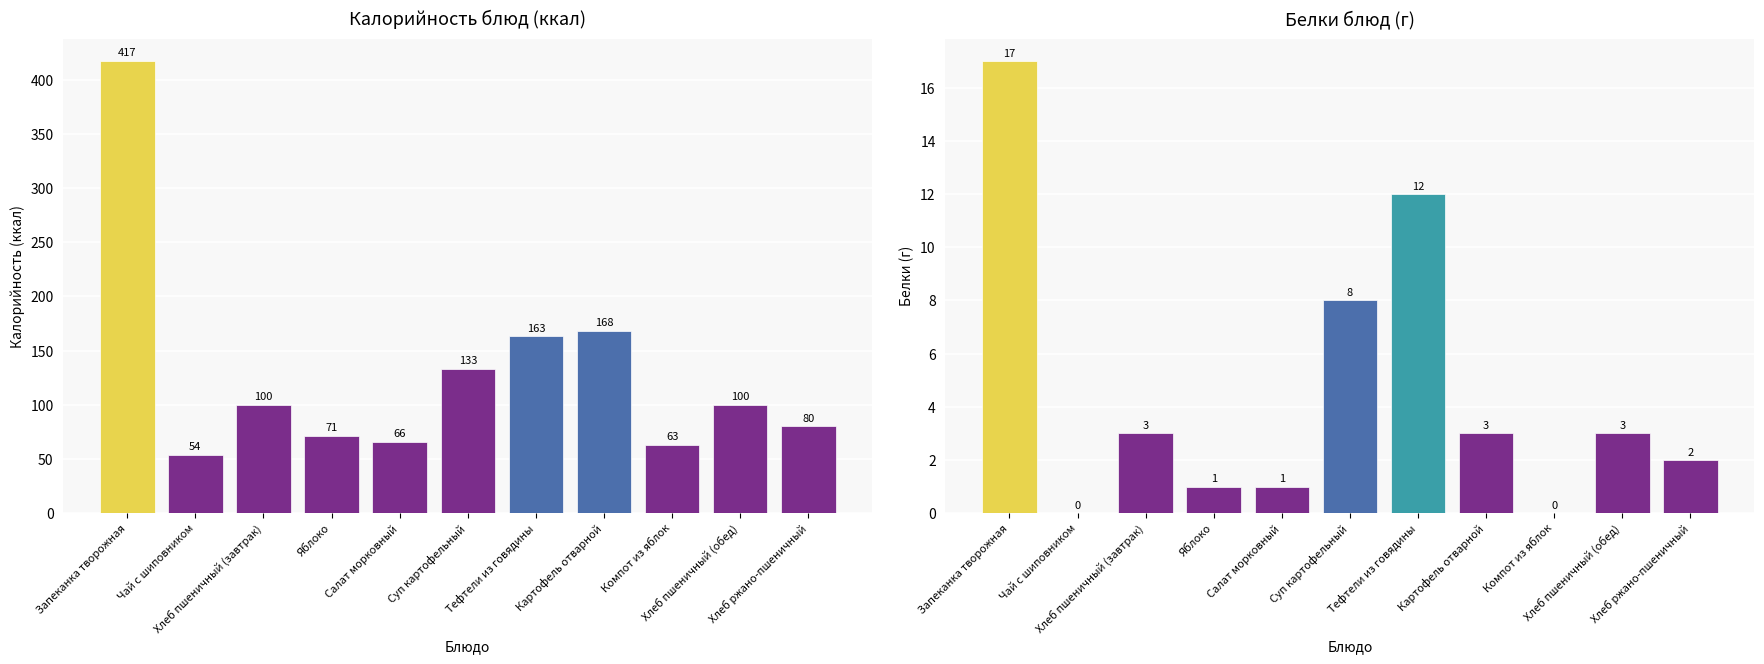

Where is Белки nearest to the value 8?

Суп картофельный